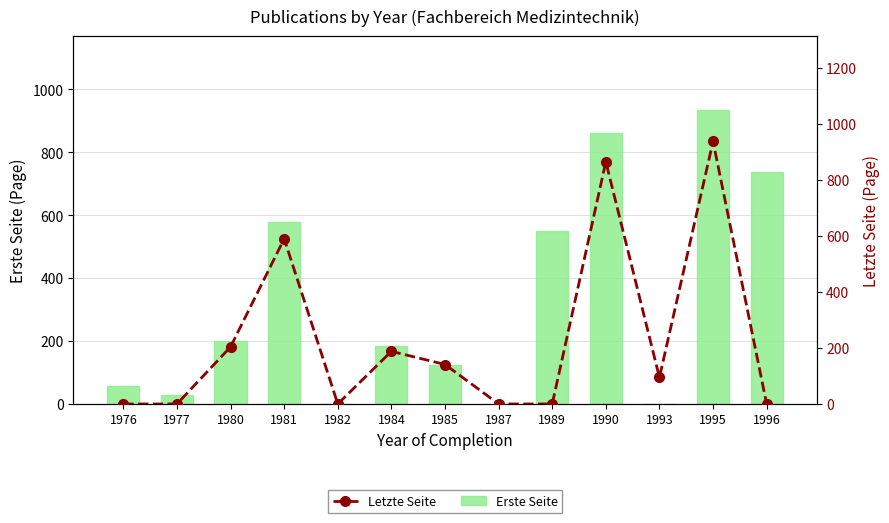

What are all the series names shown in the legend?

Erste Seite, Letzte Seite